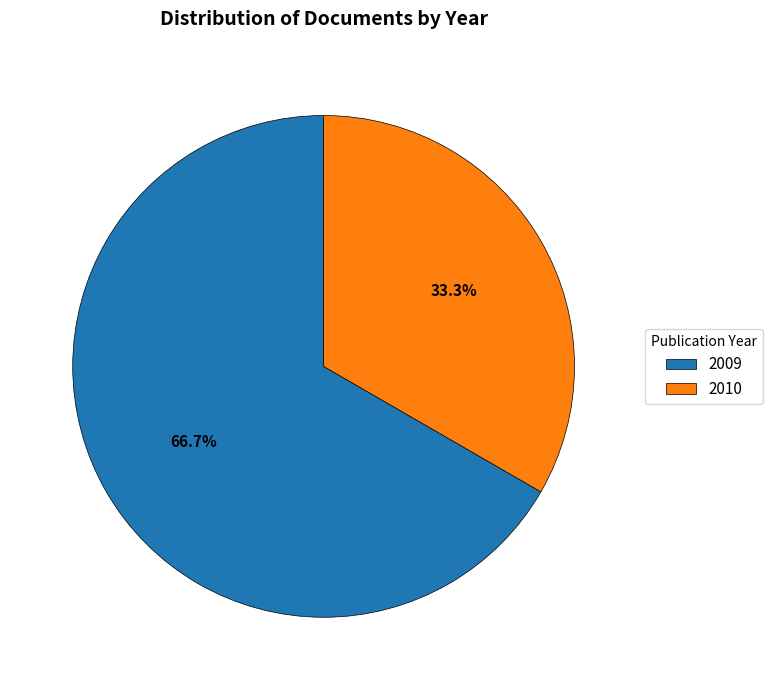

What is the largest slice in the pie chart?

2009